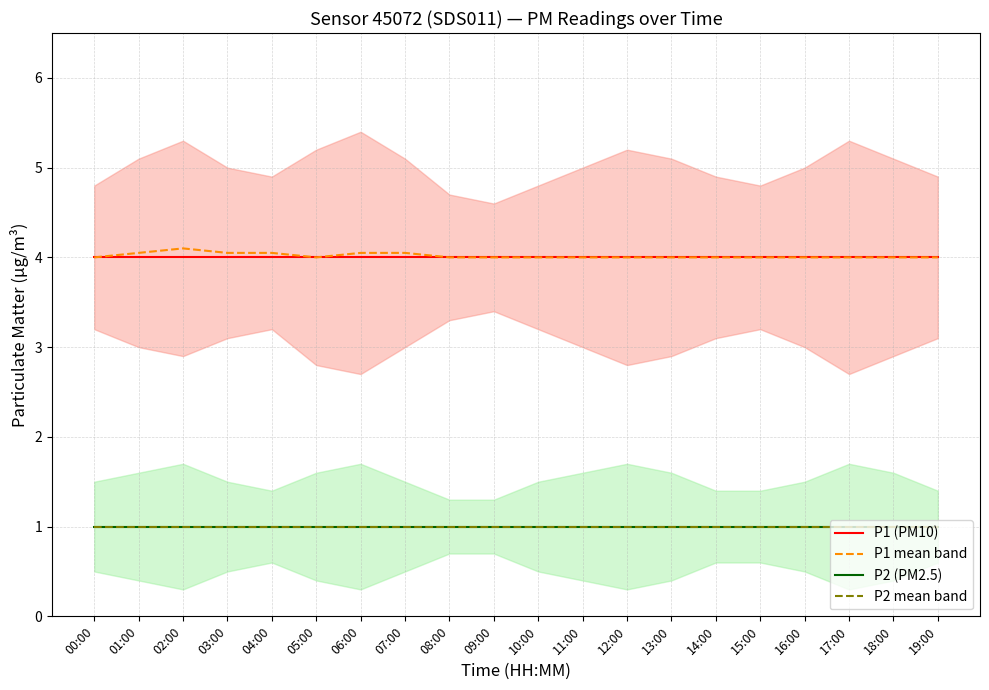

Which series has the largest range (max minus min)?

P1 mean band